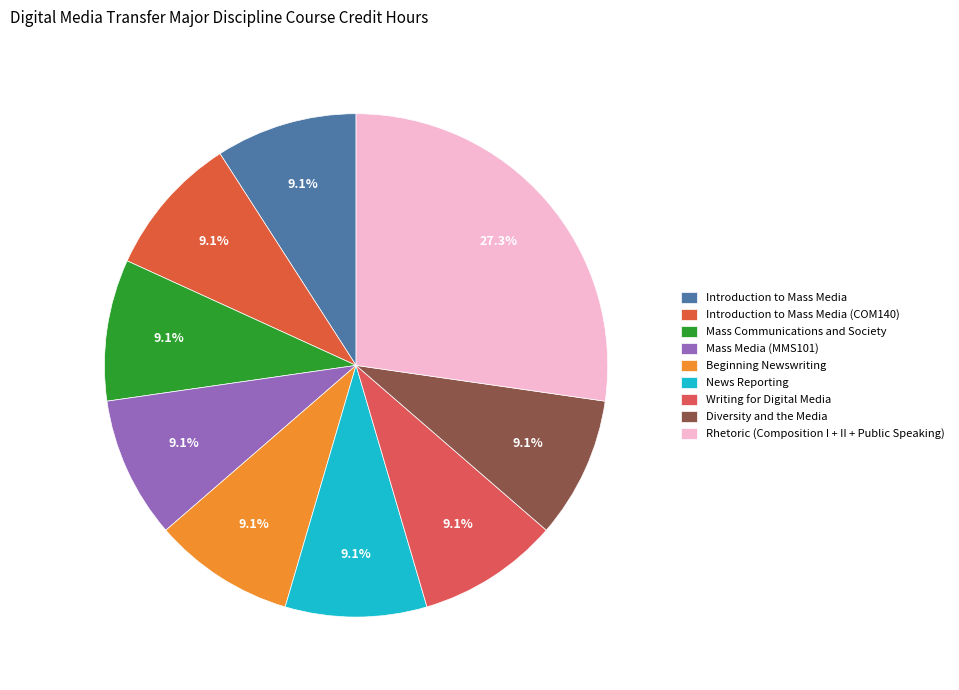

How many slices are in this pie chart?

9